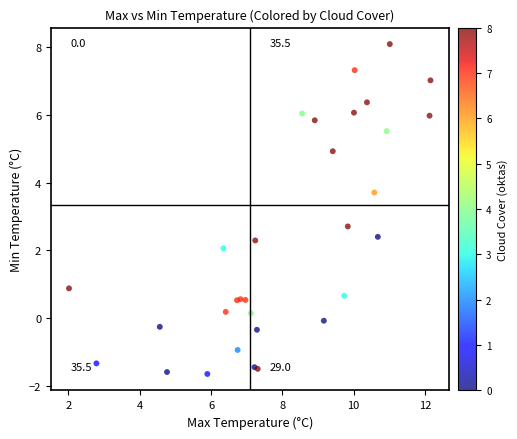

What Y value in the scatter plot is closest to 3?

2.7